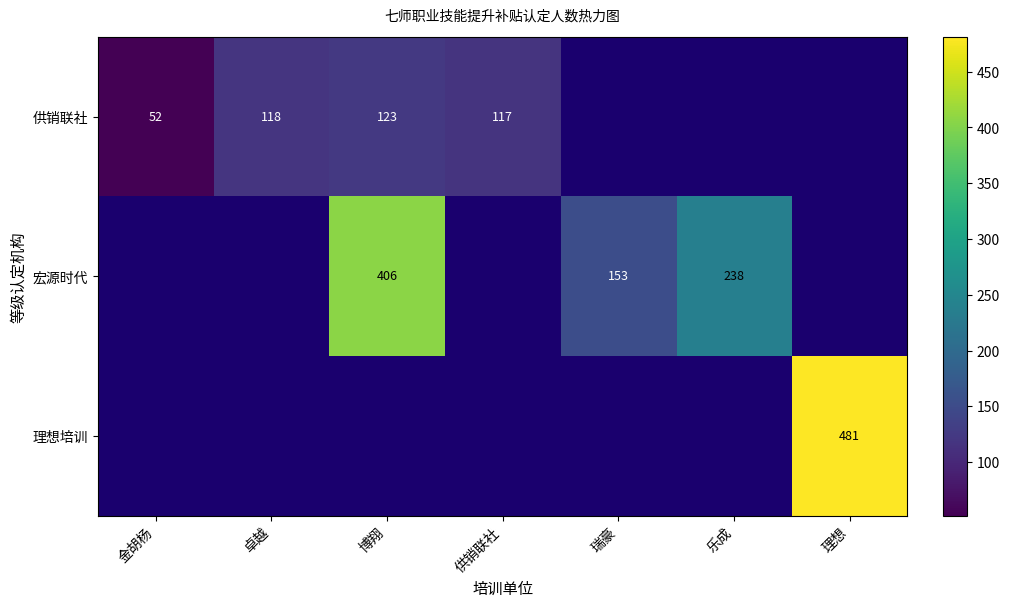

What is the sum of the 供销联社 values at 金胡杨 and 卓越?

170